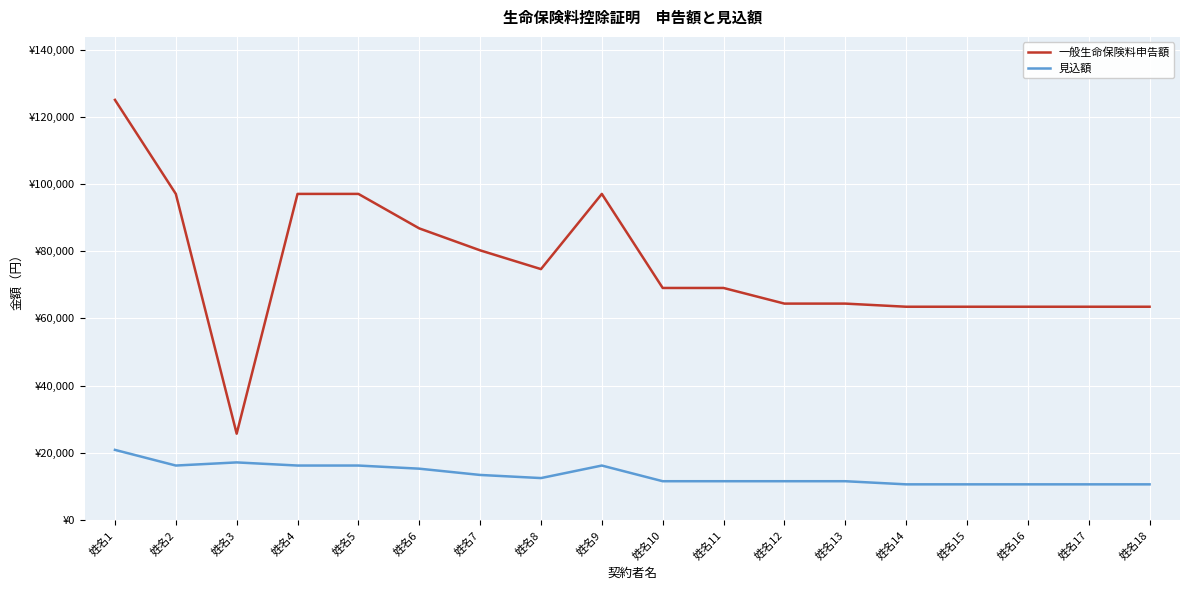

Which series changed the most between 姓名14 and 姓名15?

一般生命保険料申告額